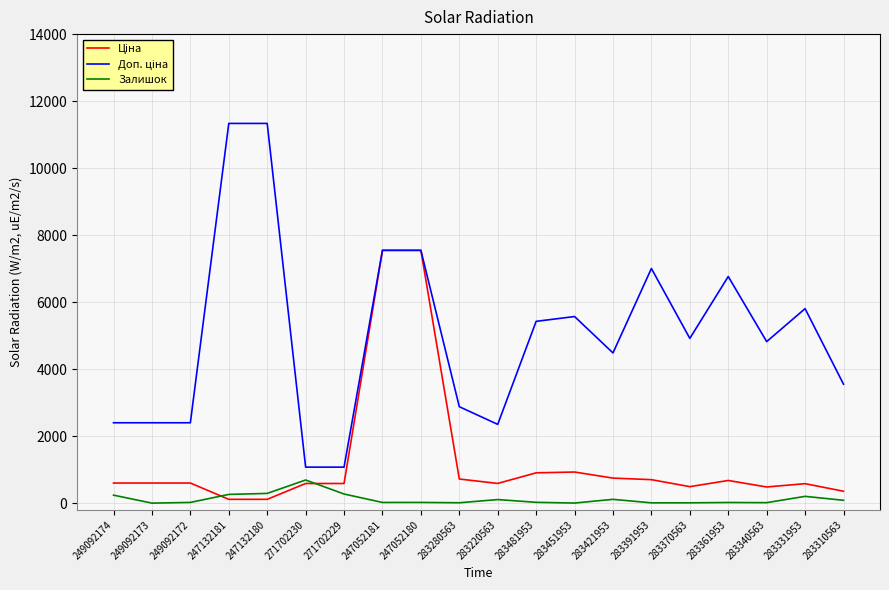

How many lines are shown in the chart?

3